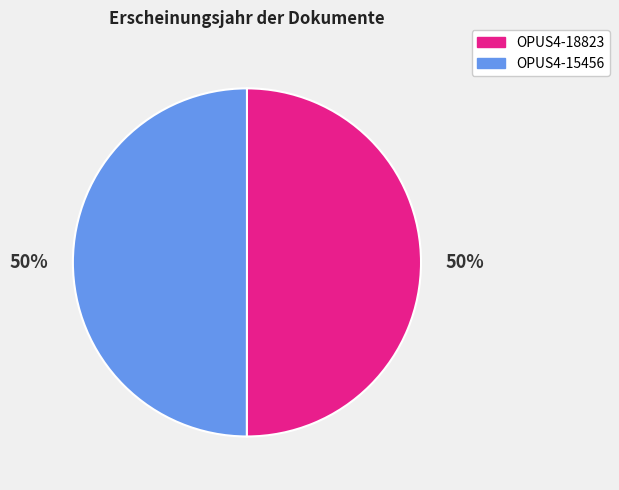

The OPUS4-18823 slice represents 63% of the pie. True or false?

False